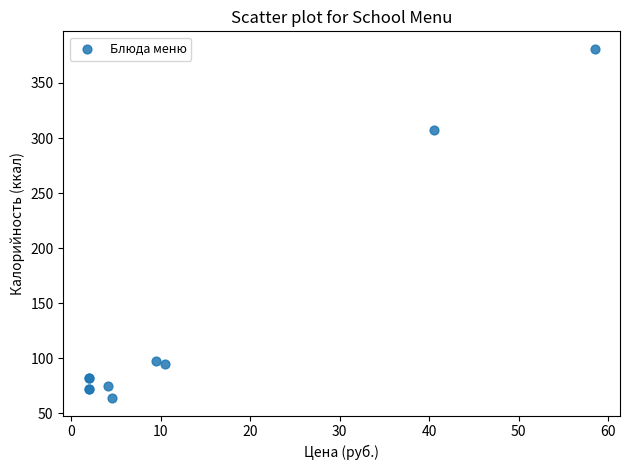

What Y value in the scatter plot is closest to 222?

307